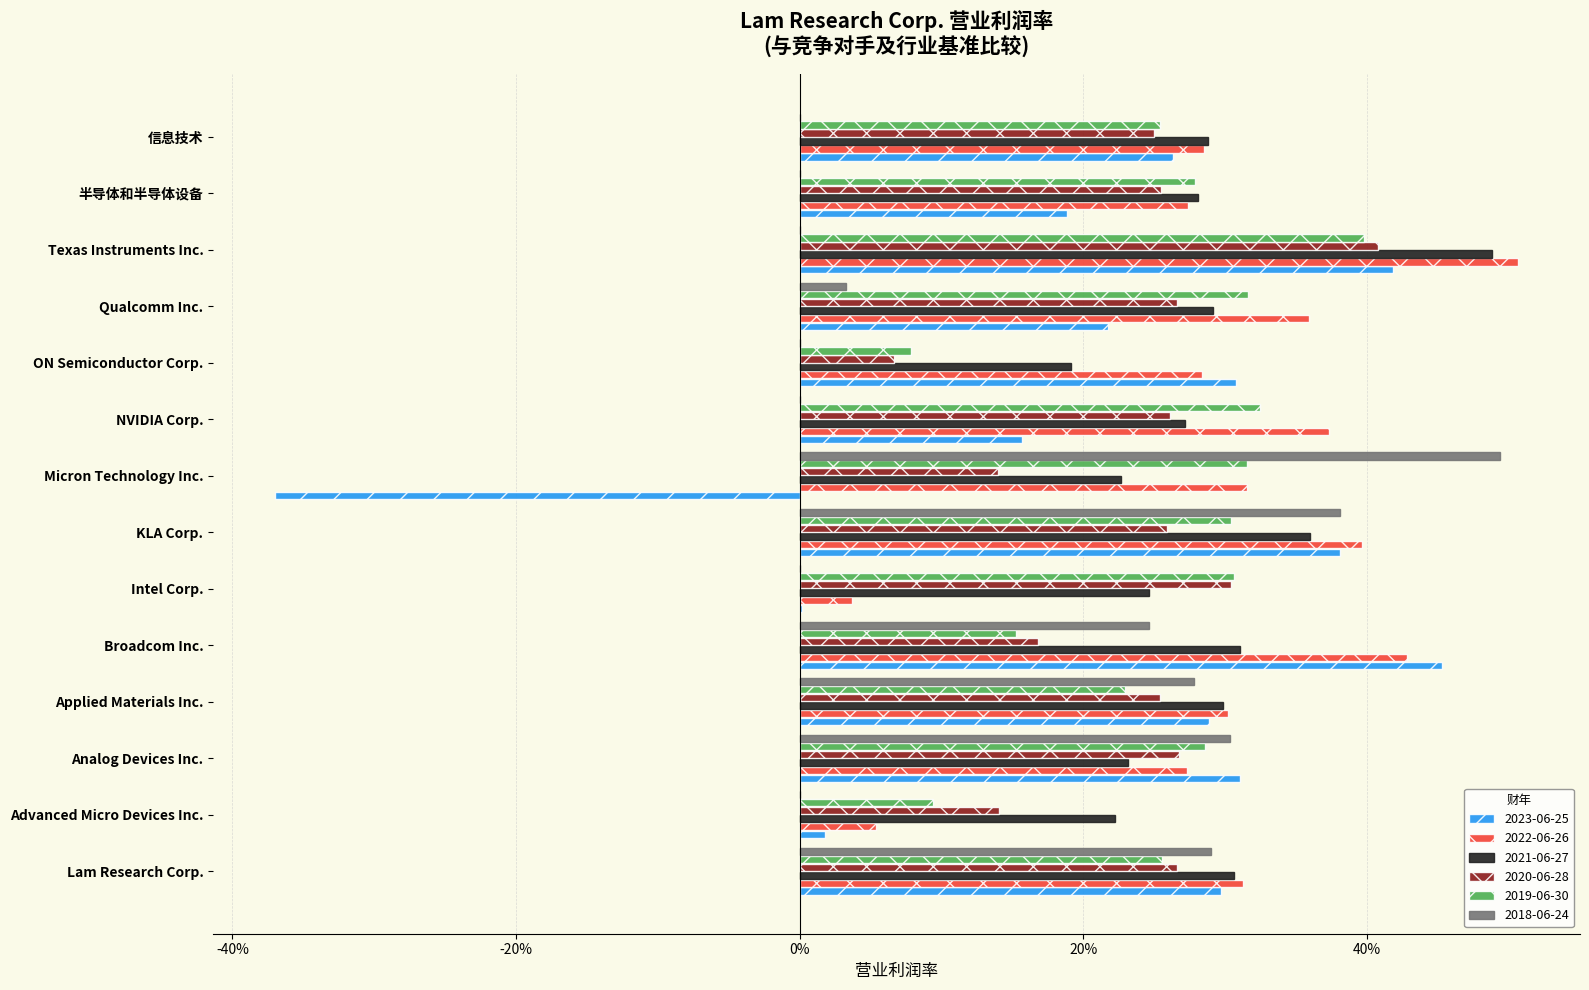

Which series has the largest range (max minus min)?

2023-06-25